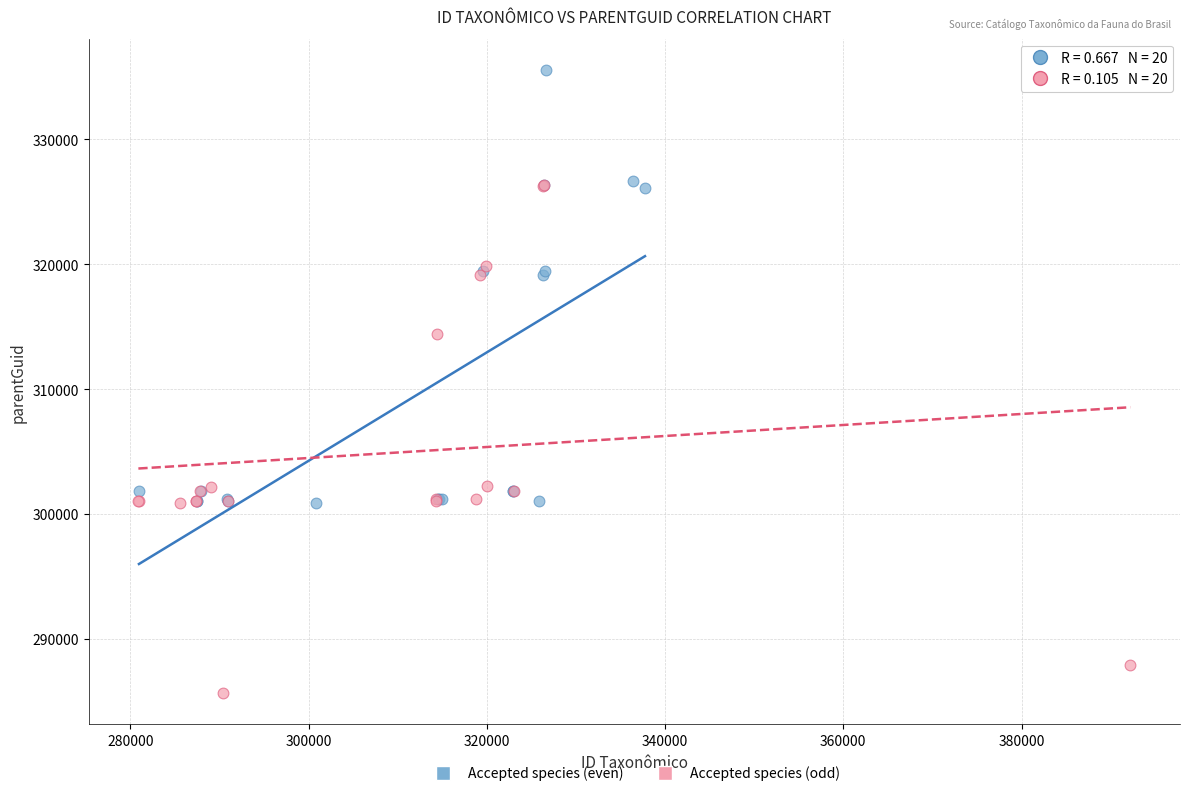

Which series contains the highest Y value?

Accepted species (even)